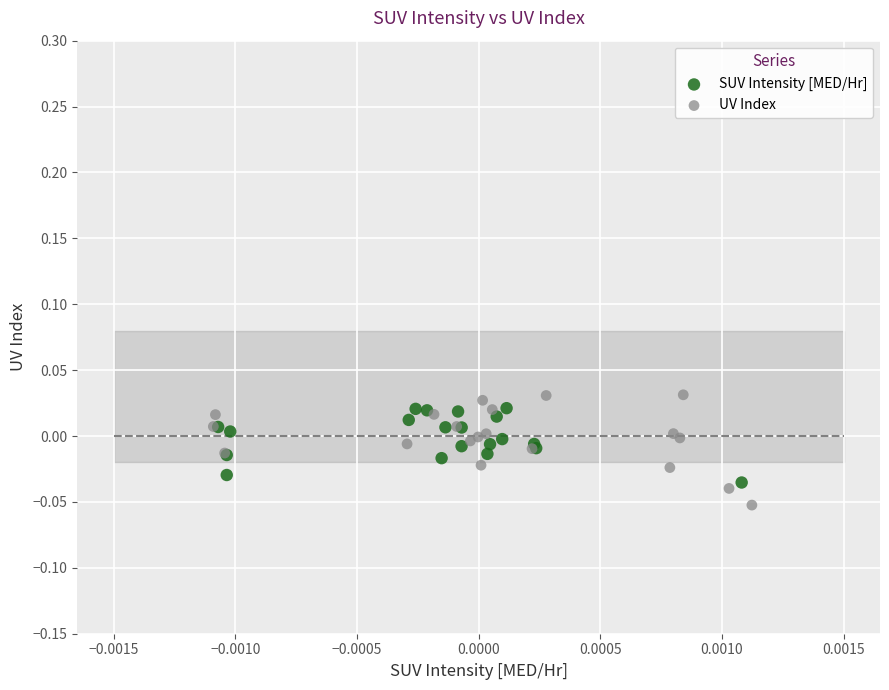

What are all the series names shown in the legend?

SUV Intensity [MED/Hr], UV Index